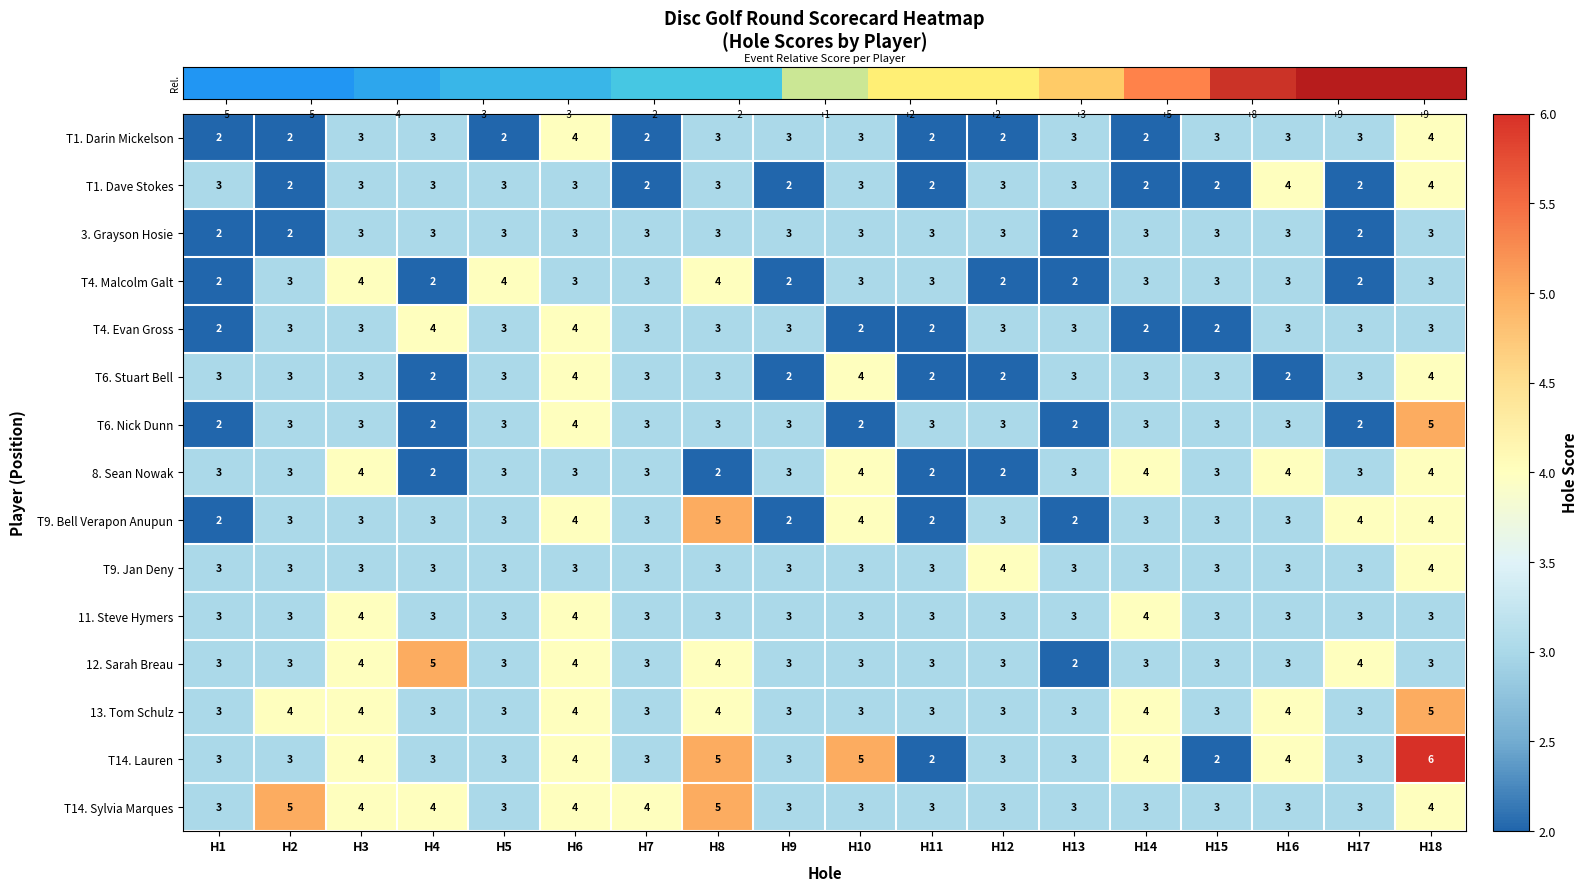

What is the difference between the maximum and minimum values in the T9. Bell Verapon Anupun series?

3